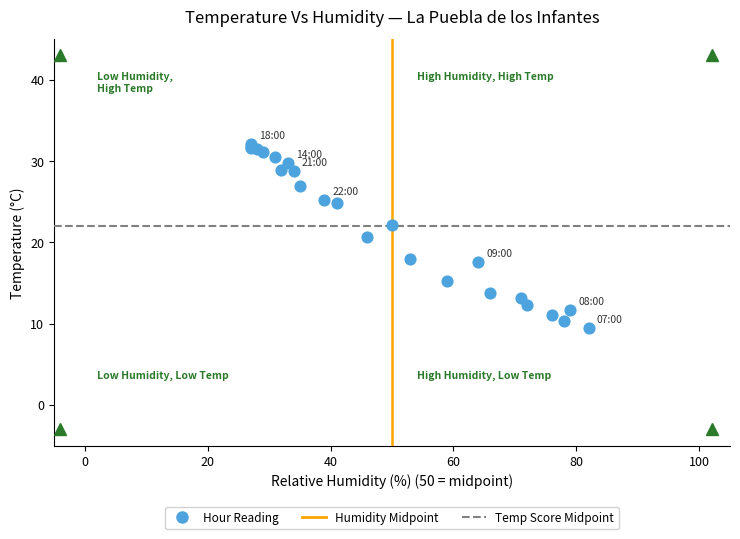

What Y value in the scatter plot is closest to 20?

20.7